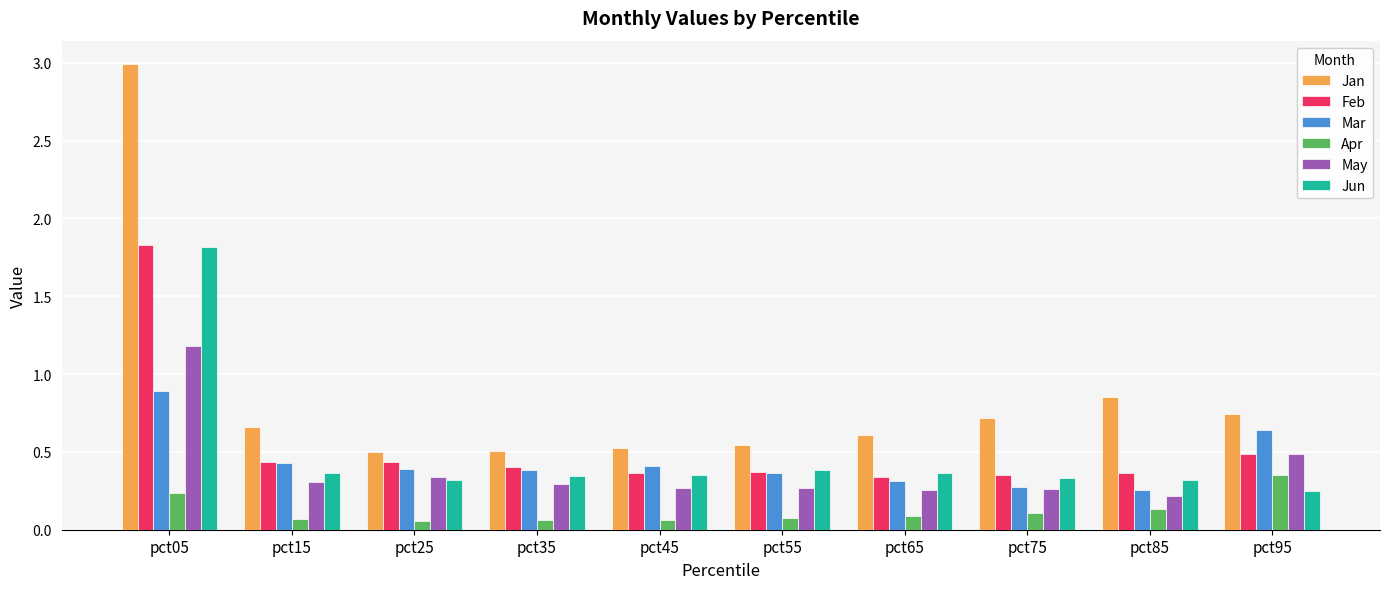

Where is Jan nearest to the value 1?

pct85